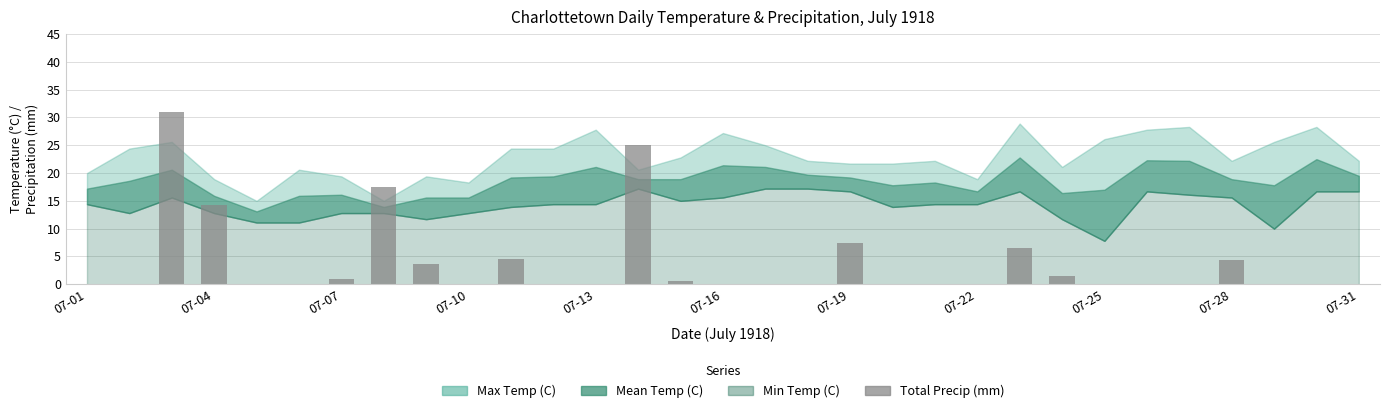

How many distinct data groups are displayed?

1